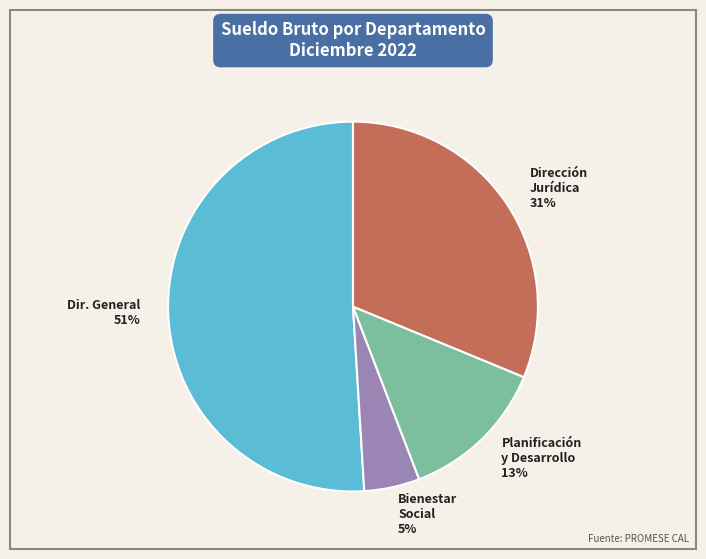

What is the smallest slice in the pie chart?

Bienestar Social